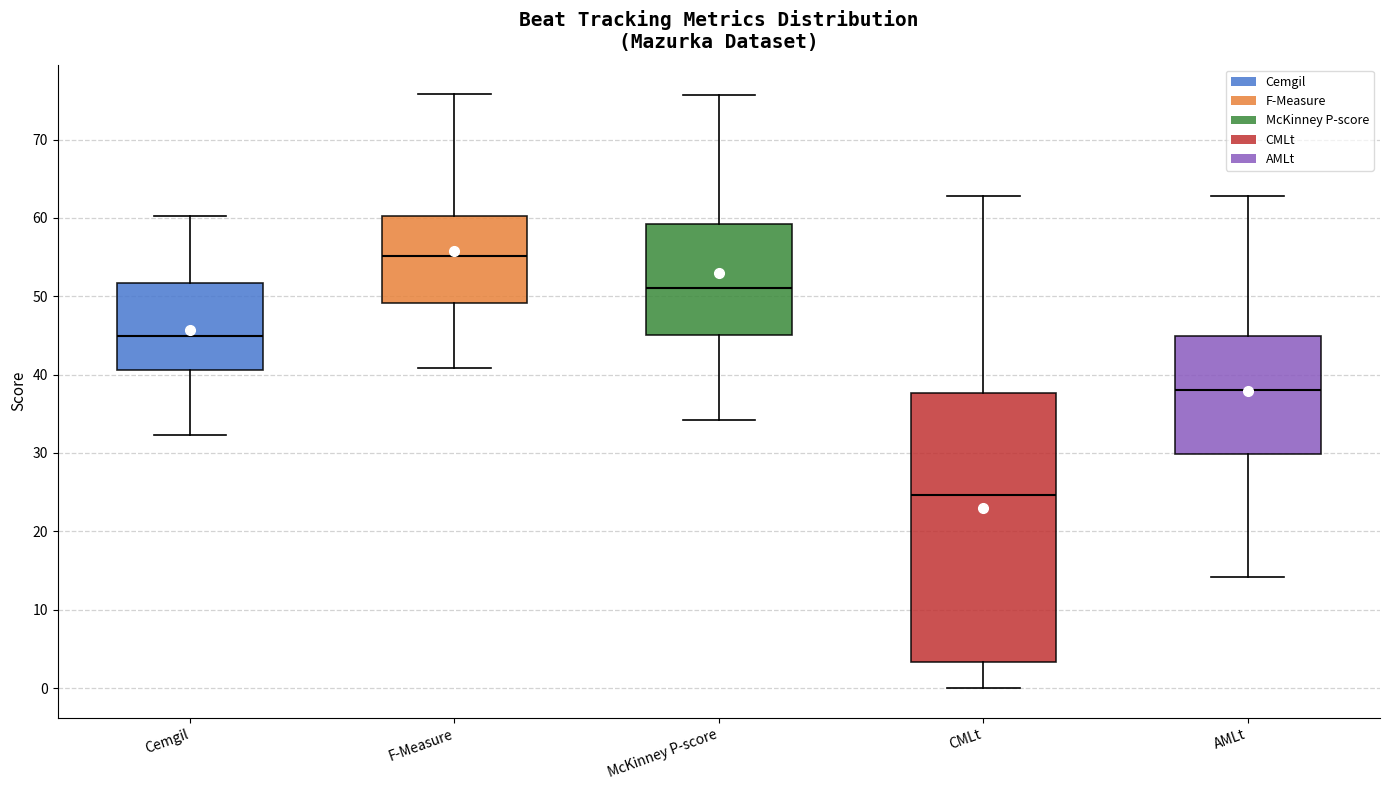

Reading left to right, read every box against the y-axis: the position of its median line, the range the box covers, and the ends of its whiskers. The values are not printed on the chart, so give them approximately, as read against the axis.

Cemgil: median 45, box 41 to 52, whiskers 32 to 60
F-Measure: median 55, box 49 to 60, whiskers 41 to 76
McKinney P-score: median 51, box 45 to 59, whiskers 34 to 76
CMLt: median 25, box 3 to 38, whiskers 0 to 63
AMLt: median 38, box 30 to 45, whiskers 14 to 63